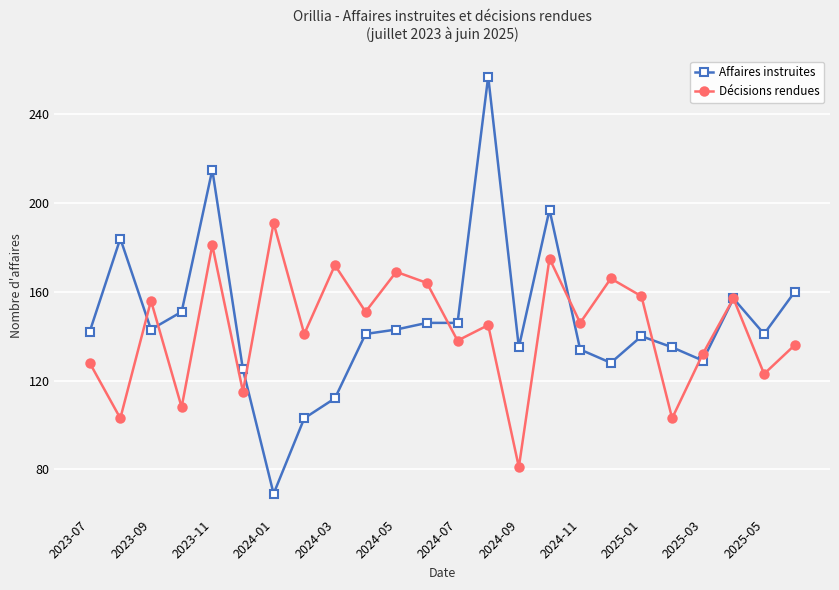

What is the difference between the maximum and minimum values in the Affaires instruites series?

188